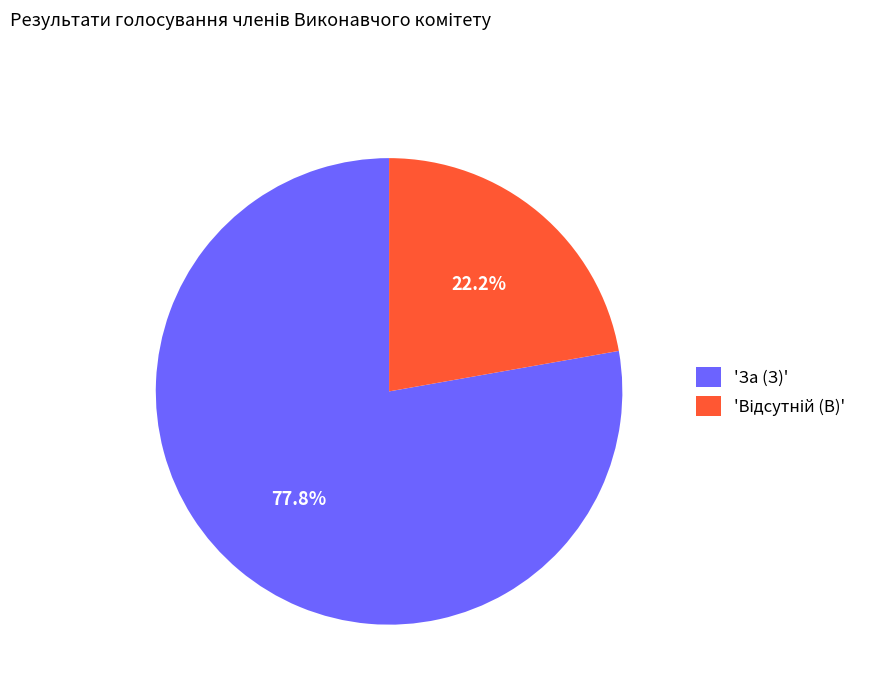

Which category accounts for the majority?

'За (З)'